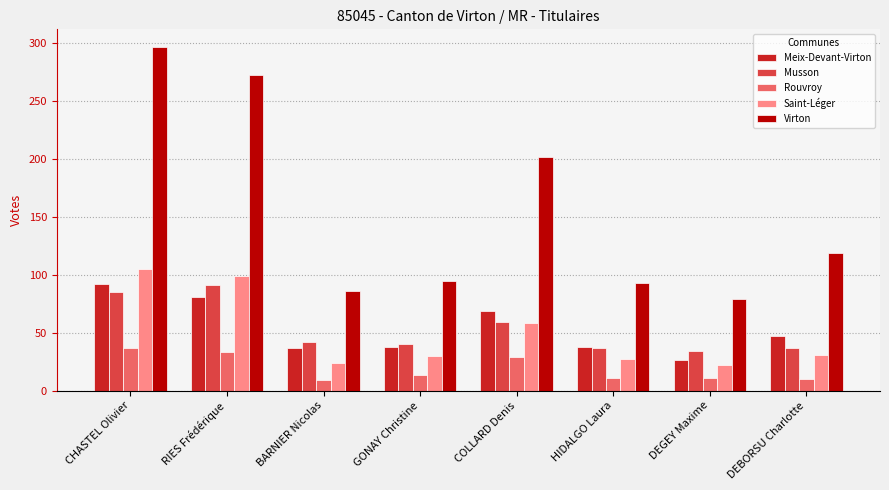

How many bars are there in total?

40